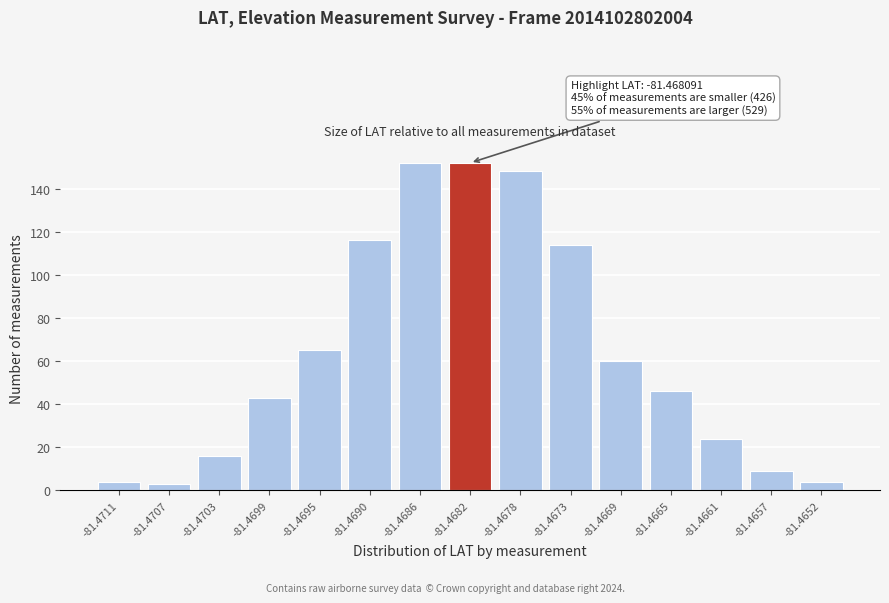

Reading left to right, extract all data points from this chart.

-81.4711=4	-81.4707=3	-81.4703=16	-81.4699=43	-81.4695=65	-81.4690=116	-81.4686=152	-81.4682=152	-81.4678=148	-81.4673=114	-81.4669=60	-81.4665=46	-81.4661=24	-81.4657=9	-81.4652=4